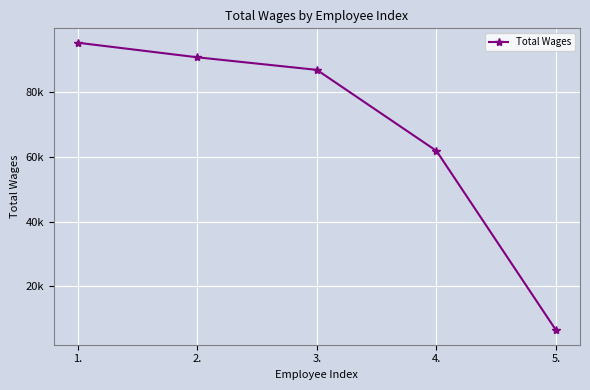

Is this an area chart (filled region under the line)?

No